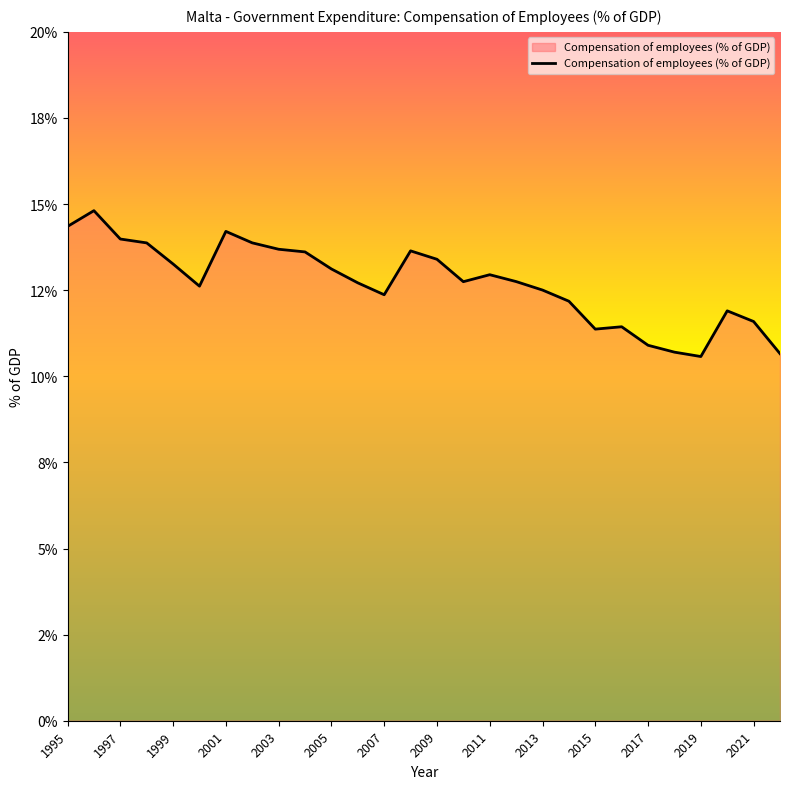

Reading left to right, extract all data points from this chart.

1995=14.4	1996=14.8	1997=14.0	1998=13.9	1999=13.3	2000=12.6	2001=14.2	2002=13.9	2003=13.7	2004=13.6	2005=13.1	2006=12.7	2007=12.4	2008=13.6	2009=13.4	2010=12.7	2011=12.9	2012=12.8	2013=12.5	2014=12.2	2015=11.4	2016=11.4	2017=10.9	2018=10.7	2019=10.6	2020=11.9	2021=11.6	2022=10.7